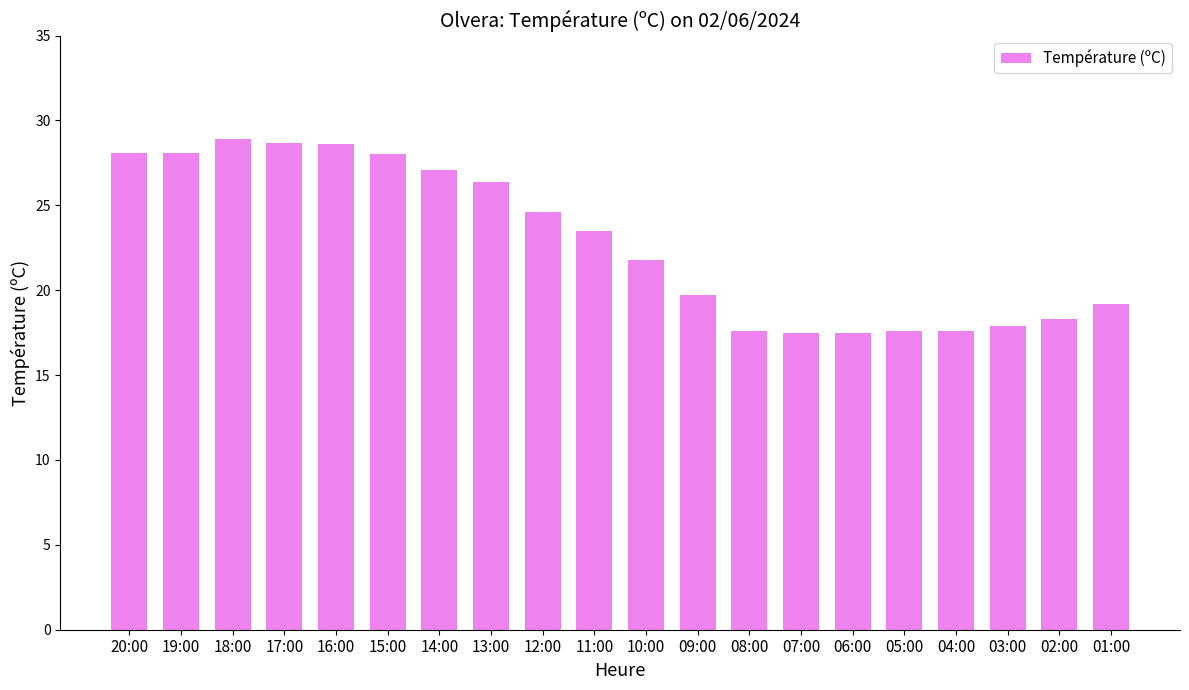

How many distinct data groups are displayed?

1